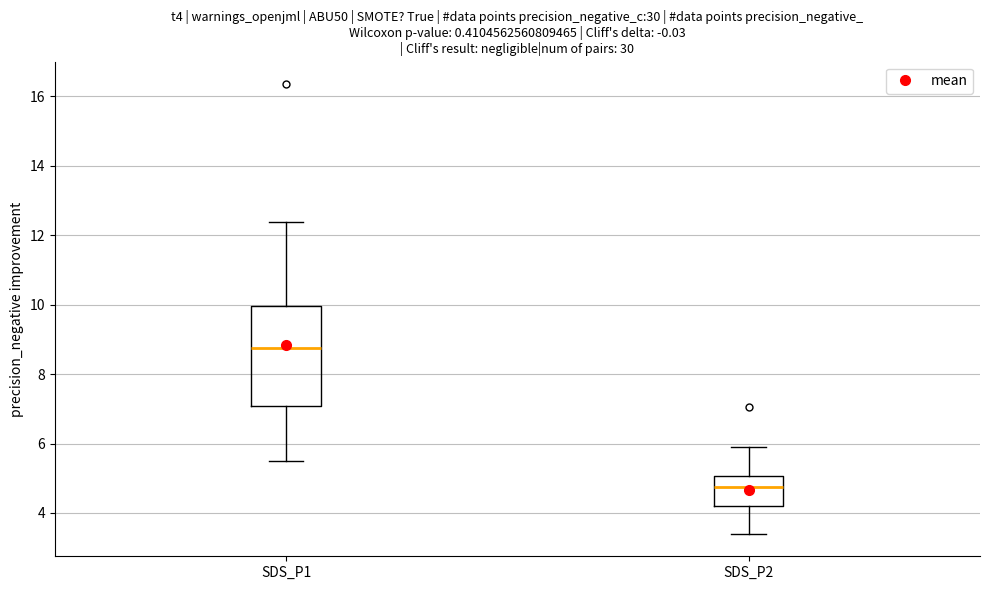

Reading left to right, read every box against the y-axis: the position of its median line, the range the box covers, and the ends of its whiskers. The values are not printed on the chart, so give them approximately, as read against the axis.

SDS_P1: median 8.8, box 7.0 to 10.0, whiskers 5.6 to 12.4
SDS_P2: median 4.8, box 4.2 to 5.0, whiskers 3.4 to 6.0